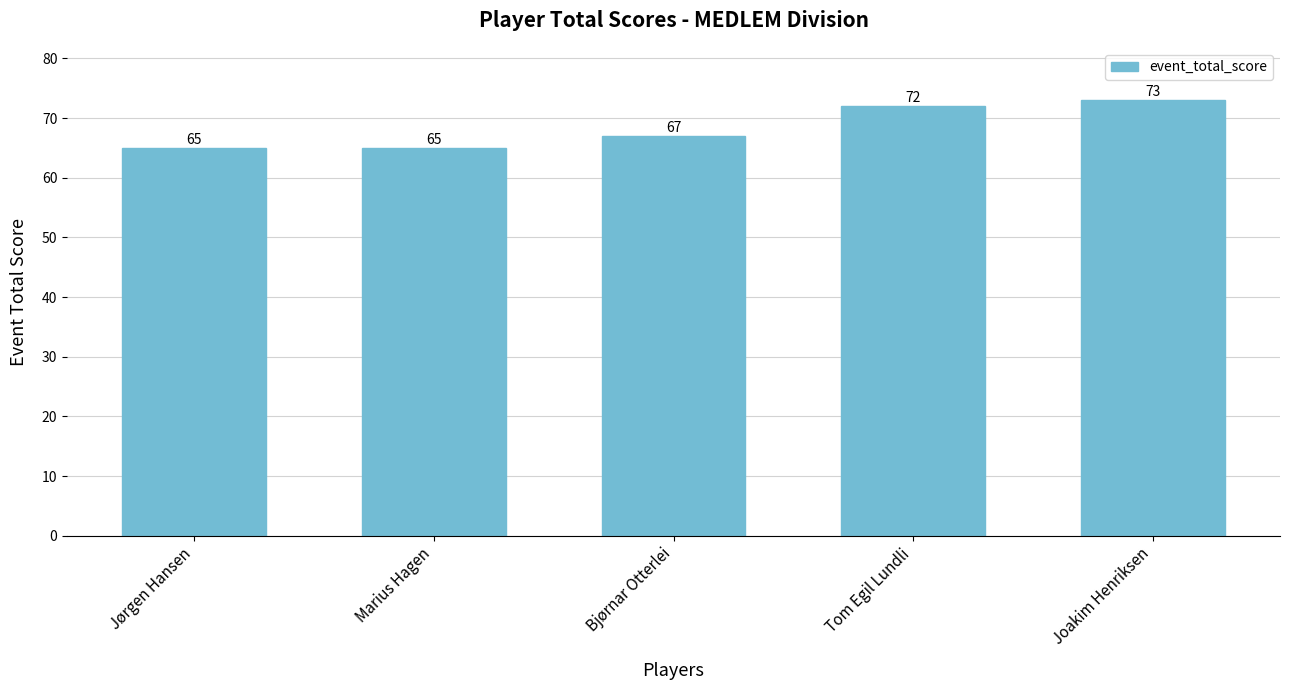

What is the smallest value displayed?

65